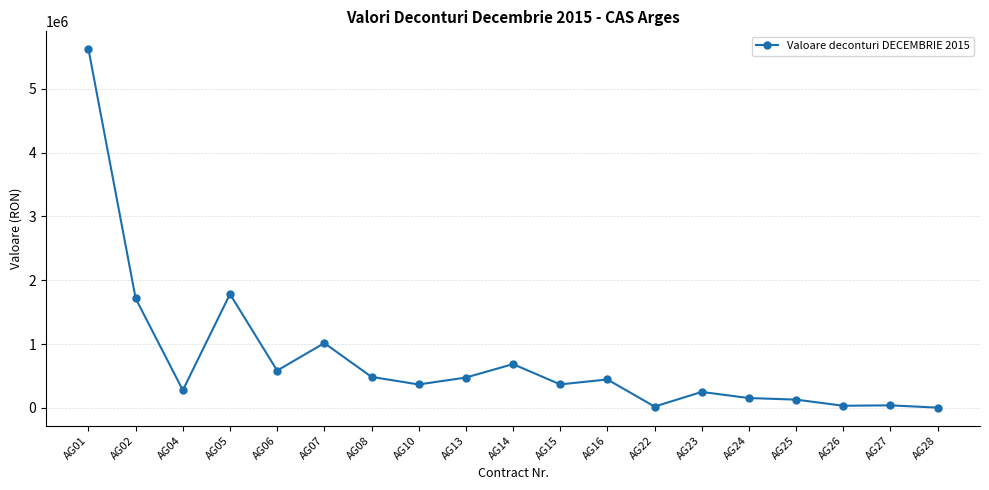

Does the chart display data point markers on the line(s)?

Yes